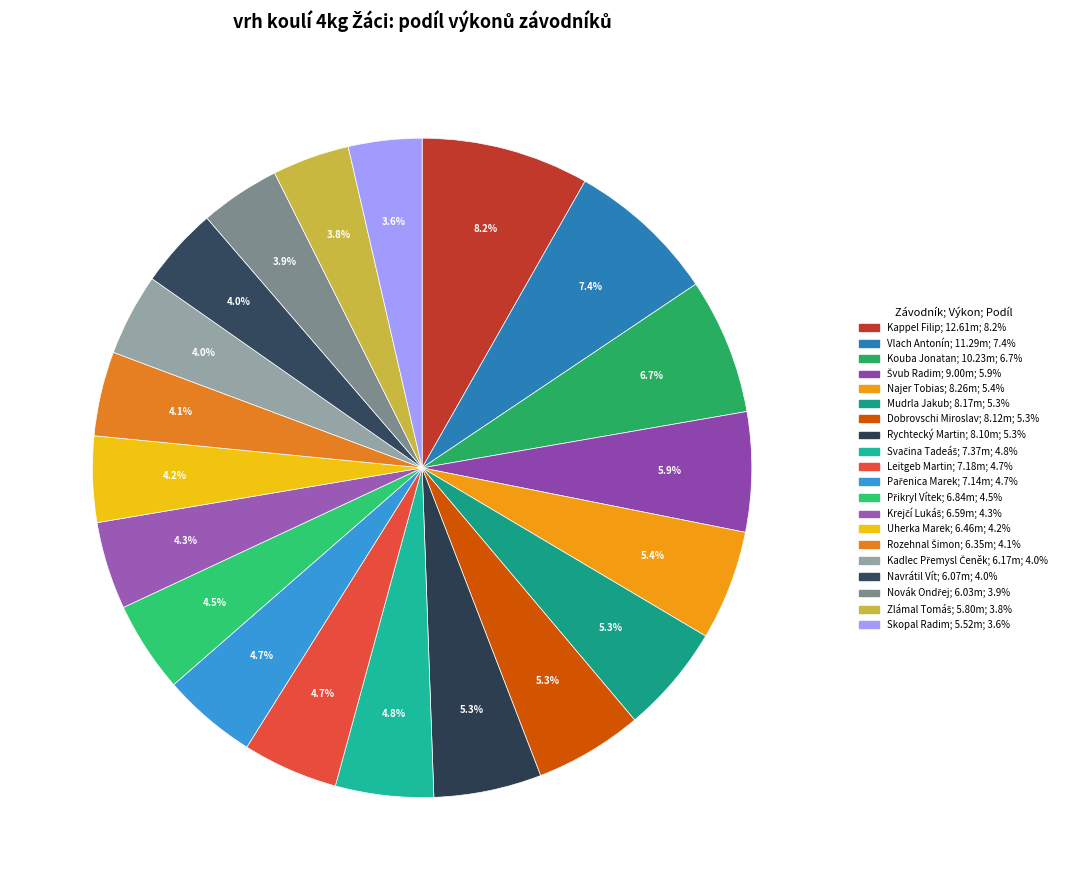

The Skopal Radim slice represents 4% of the pie. True or false?

True